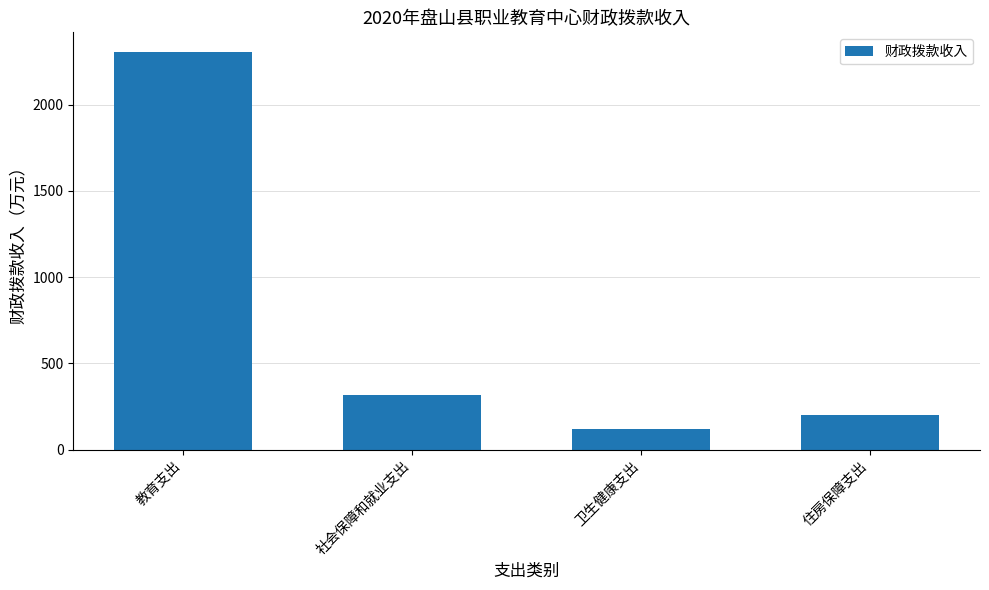

What is the sum of all values?

2941.4